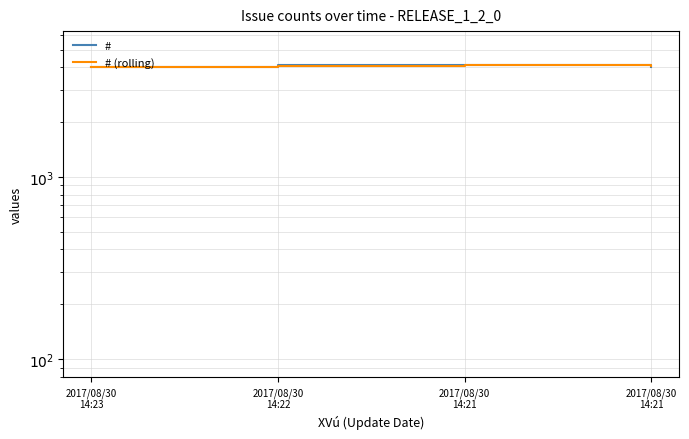

How many interior local peaks does the # series have?

1